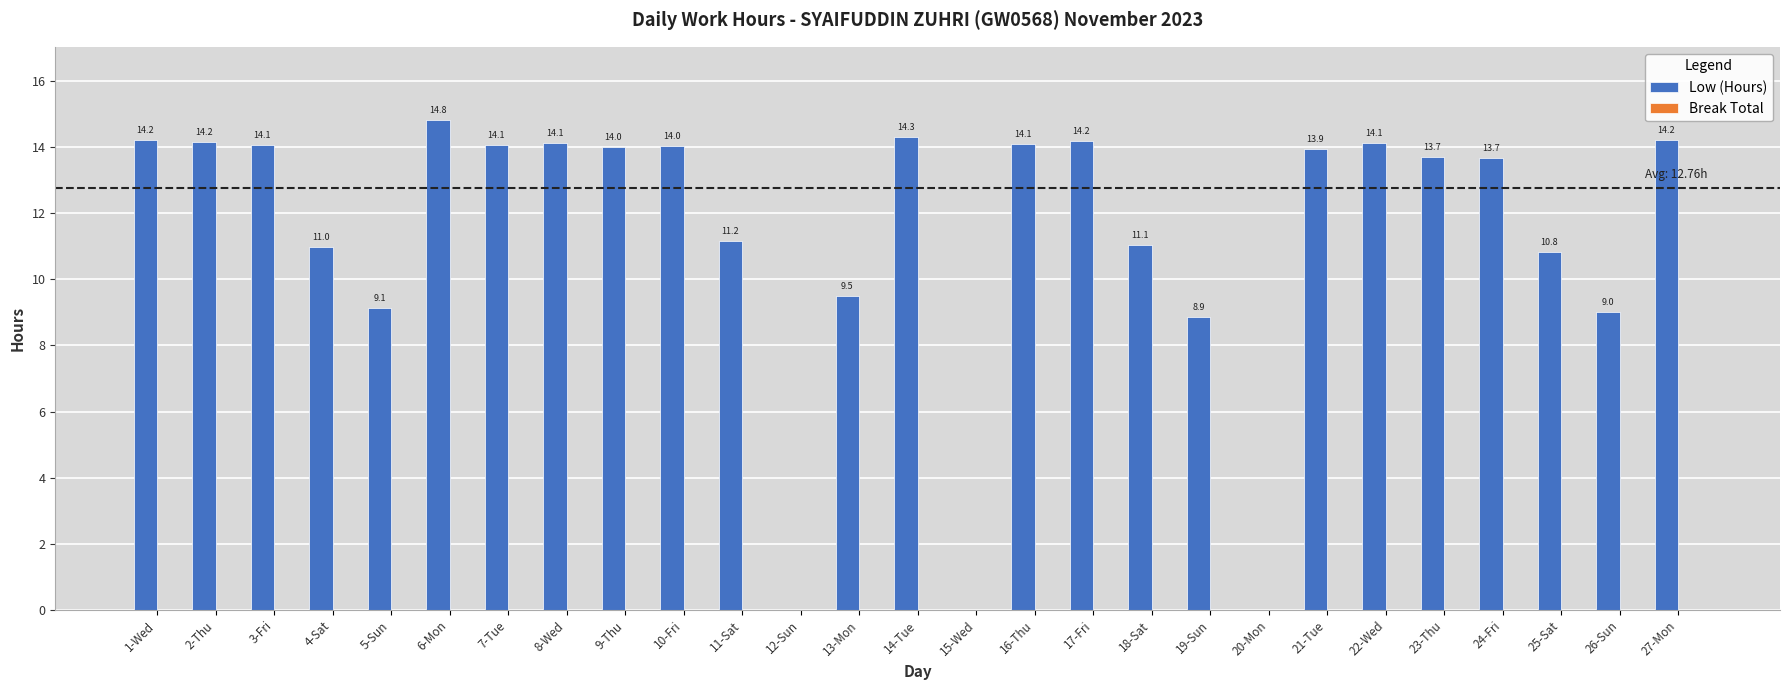

What is the maximum value shown in the chart?

14.8